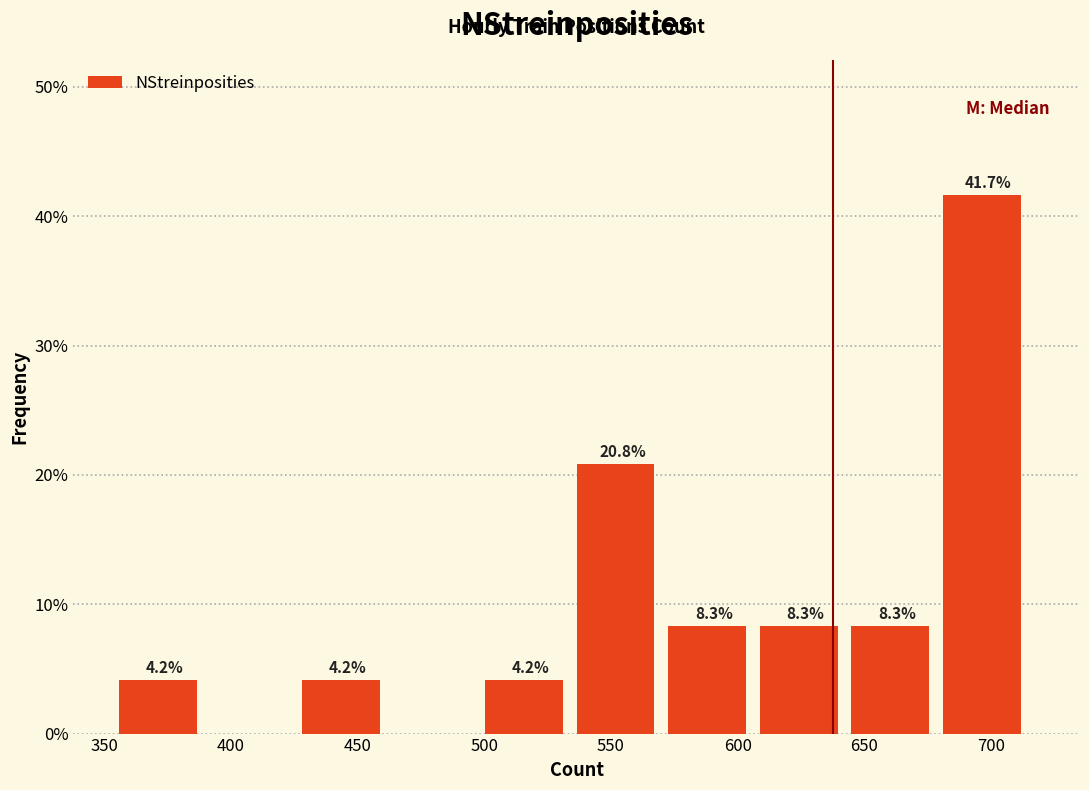

Over which range of the x-axis is the bar tallest?

680 to 715